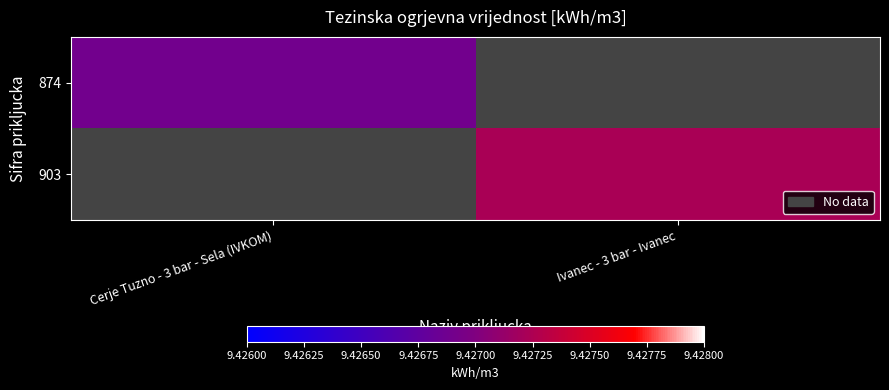

Which series has the widest spread of values?

874